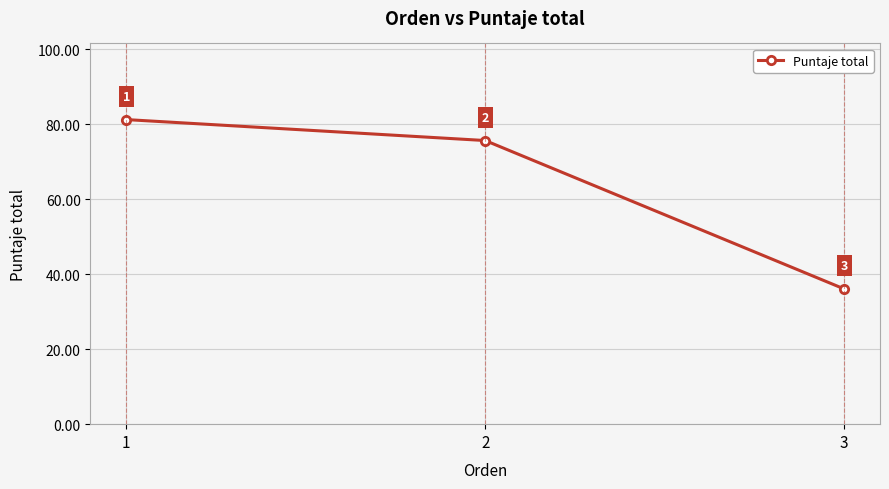

What is the maximum value shown in the chart?

81.3